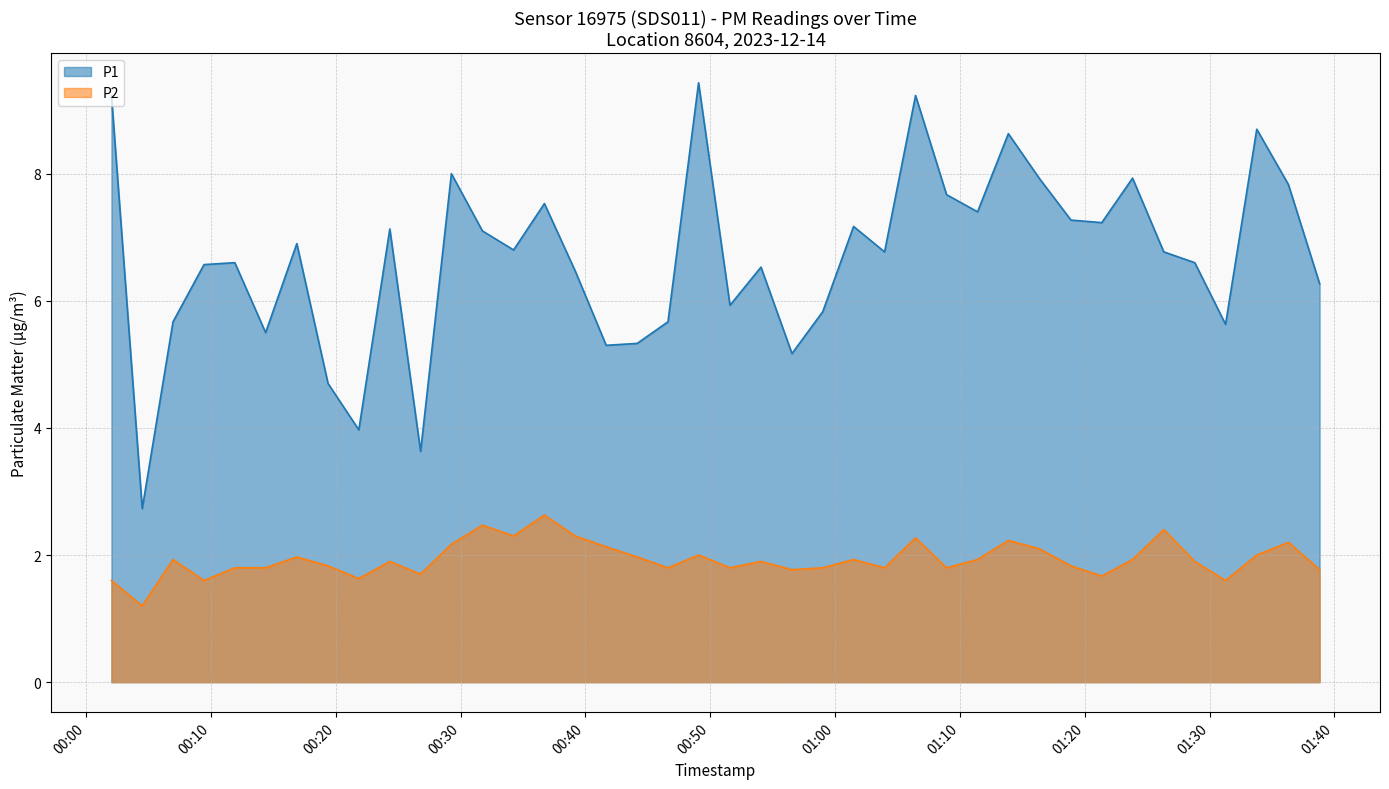

At which category does P2 reach its first local valley?

2023-12-14T00:04:30